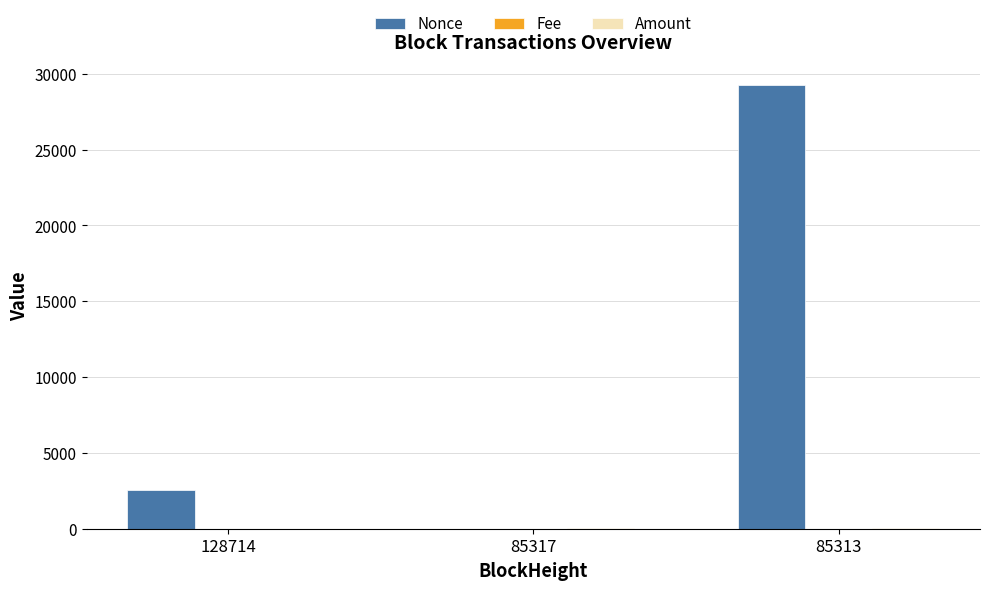

The Nonce series shows 29287.0 at 85313. True or false?

True